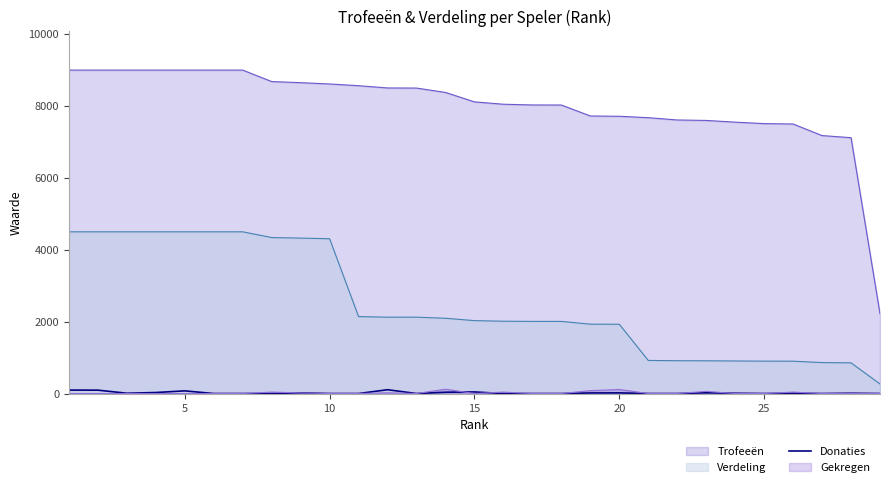

True or false: Gekregen and Verdeling intersect in this chart.

False